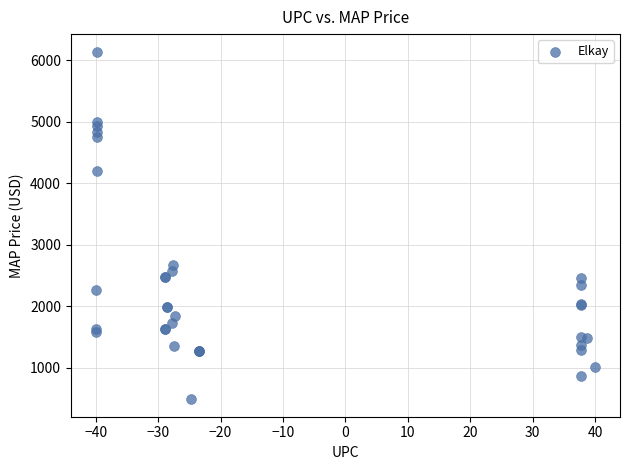

What Y value in the scatter plot is closest to 3316?

2666.0